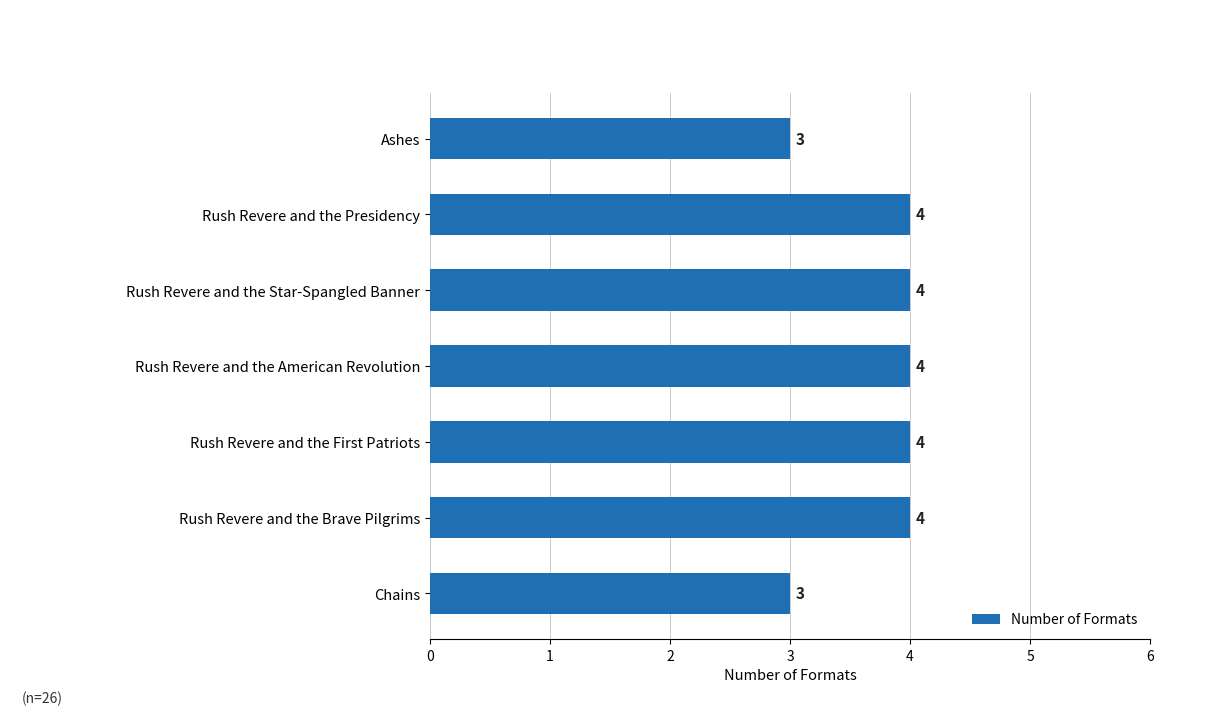

Reading top to bottom, what are all the values shown in this chart?

3	4	4	4	4	4	3